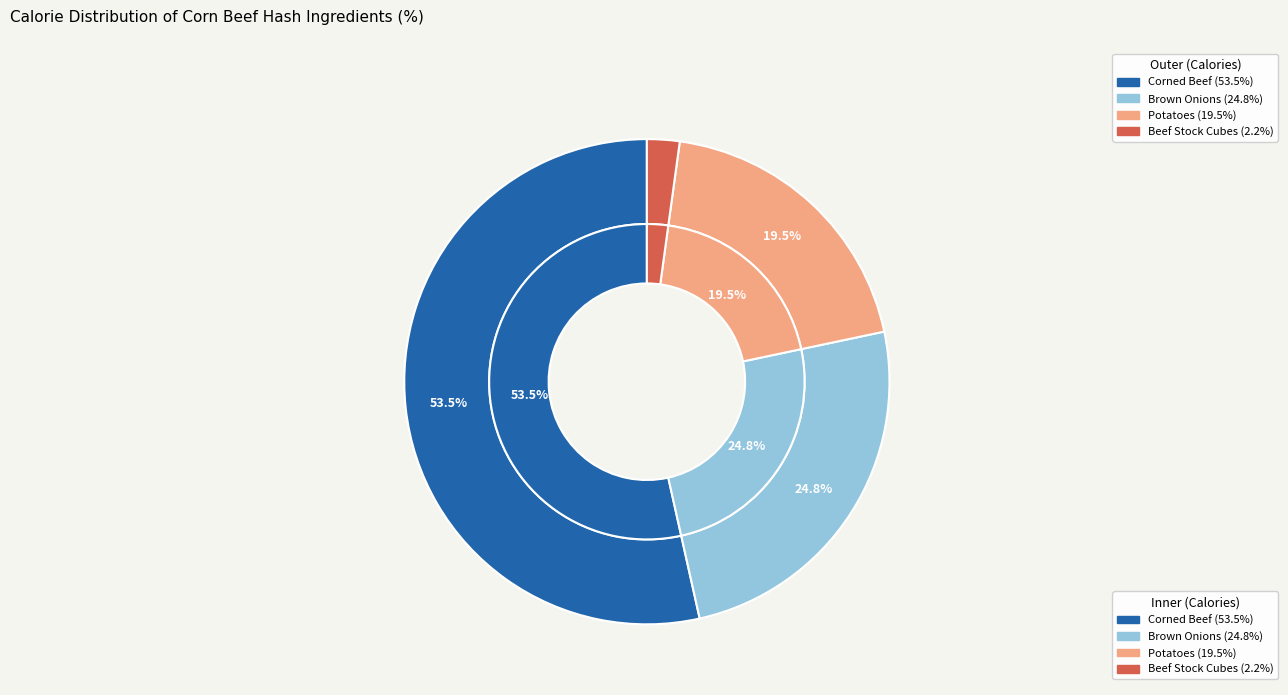

How many slices are in this pie chart?

6